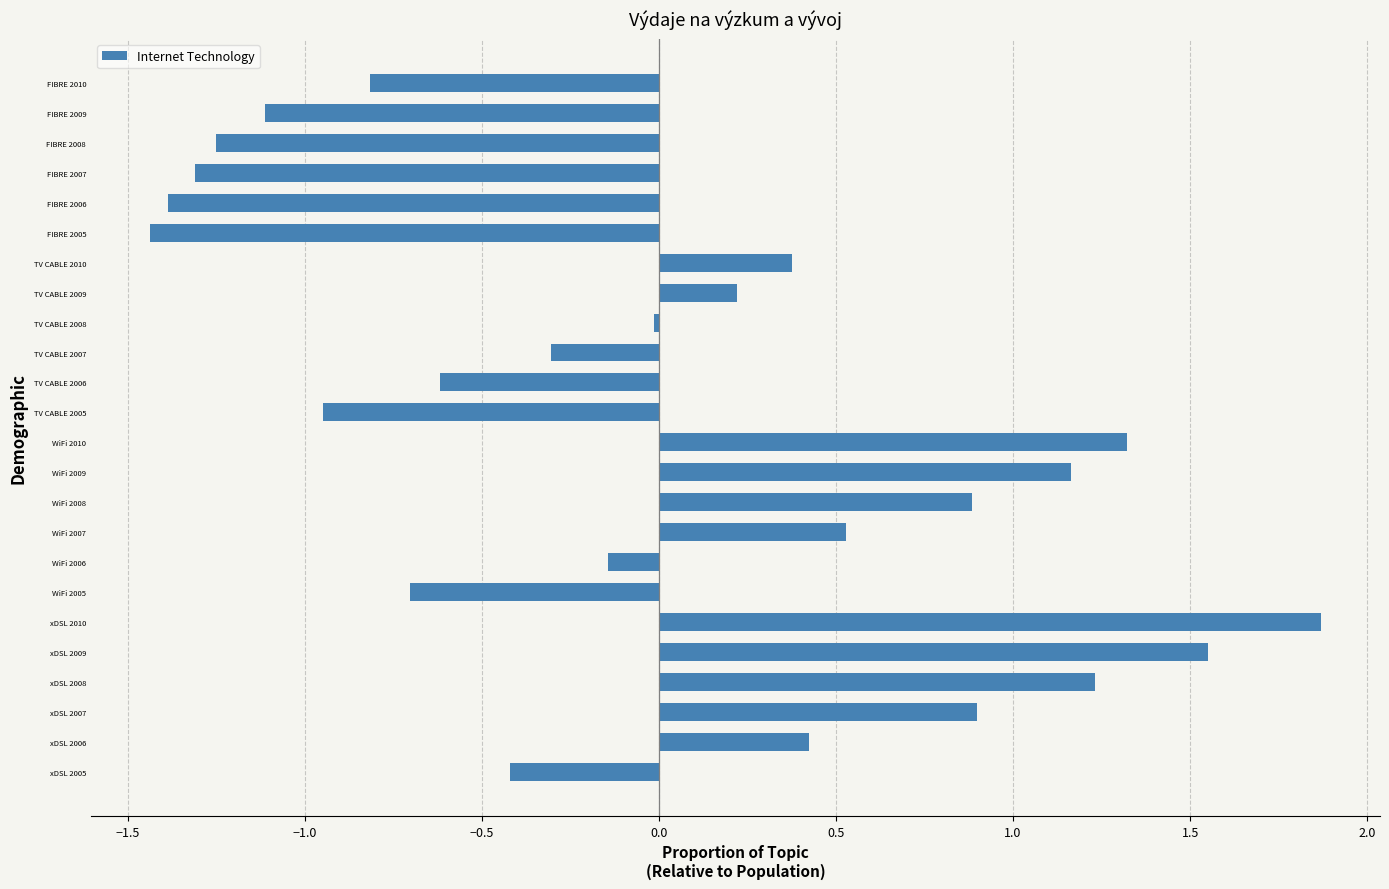

What is the change in value from xDSL 2005 to WiFi 2008?

+1.3